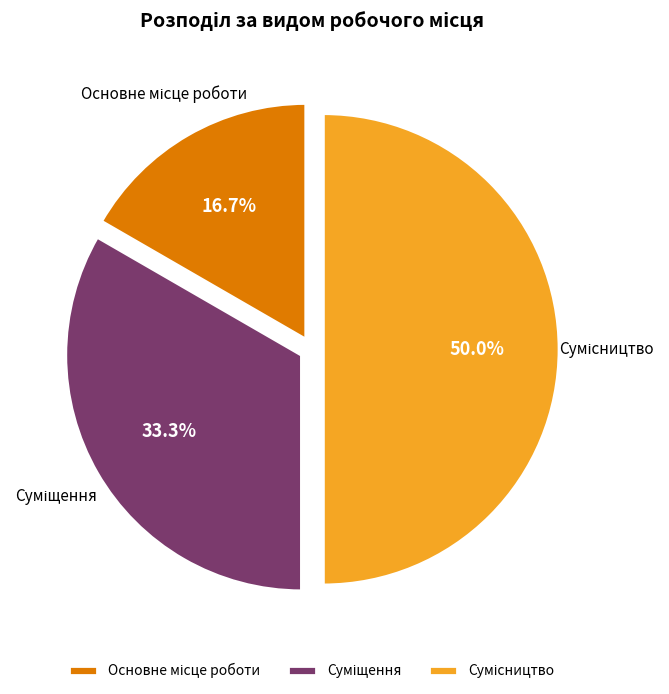

Count the number of slices in the pie.

3